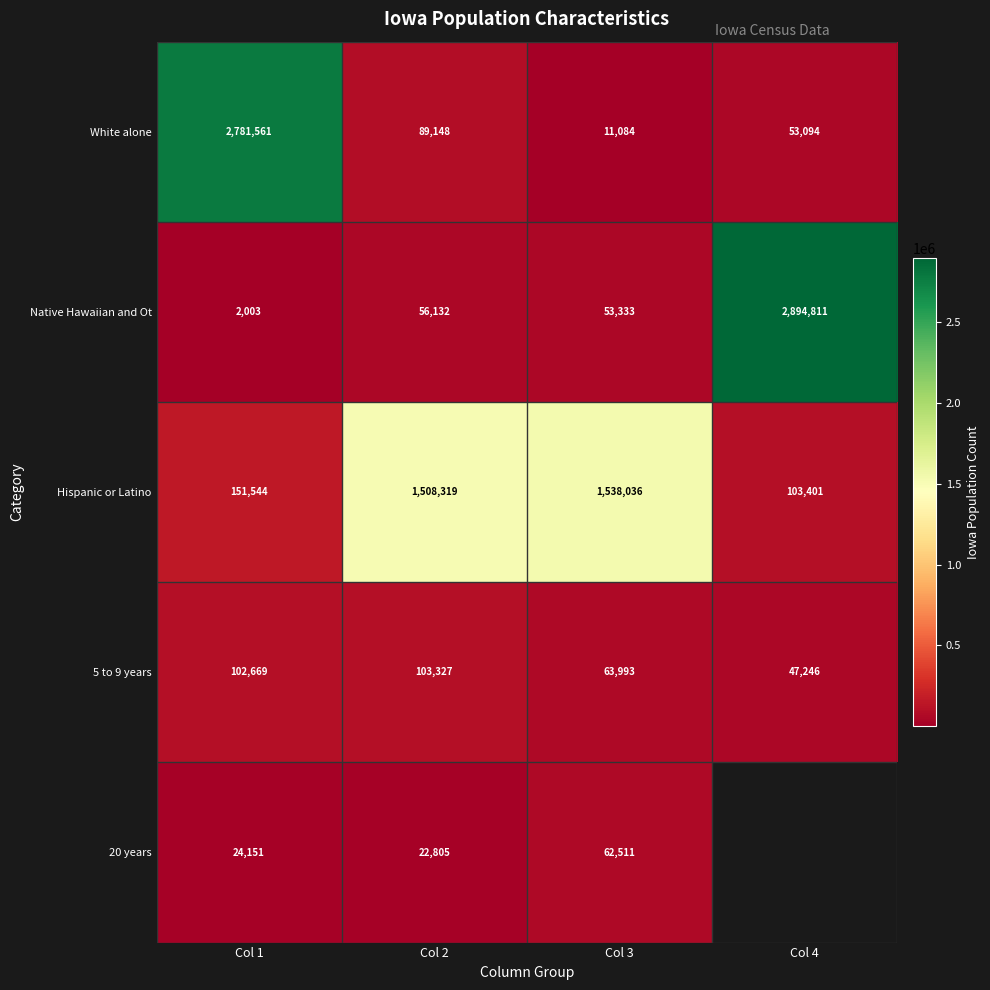

What is the difference between the White alone values at Col 4 and Col 1?

2728467